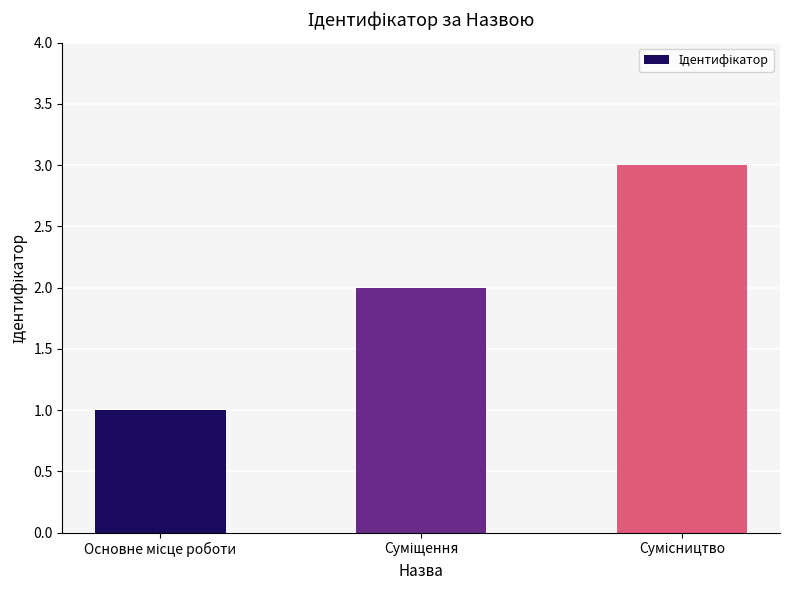

What is the sum of all values?

6